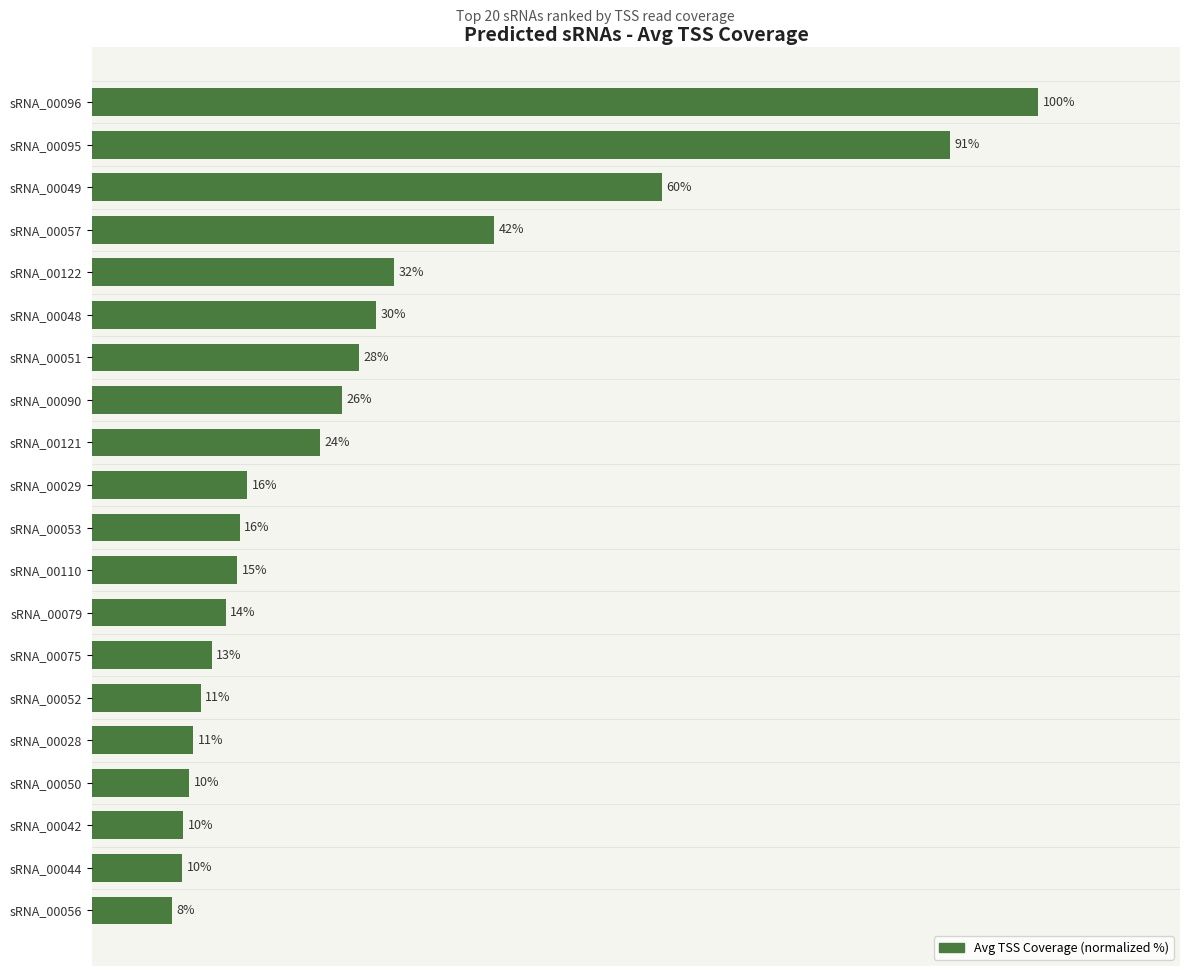

Does the chart contain any negative values?

No